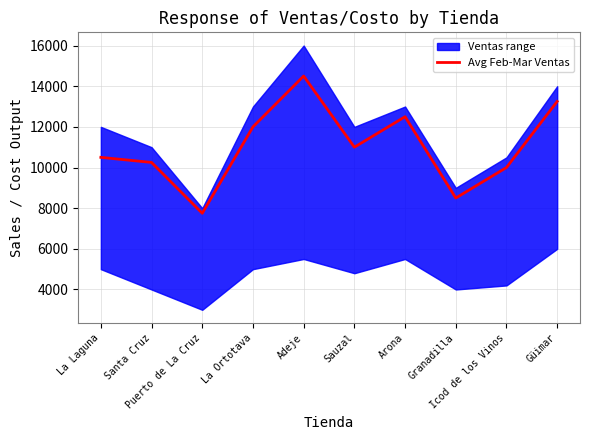

List the labels in order of value, largest first.

Adeje, Güimar, Arona, La Ortotava, Sauzal, La Laguna, Santa Cruz, Icod de los Vinos, Granadilla, Puerto de La Cruz